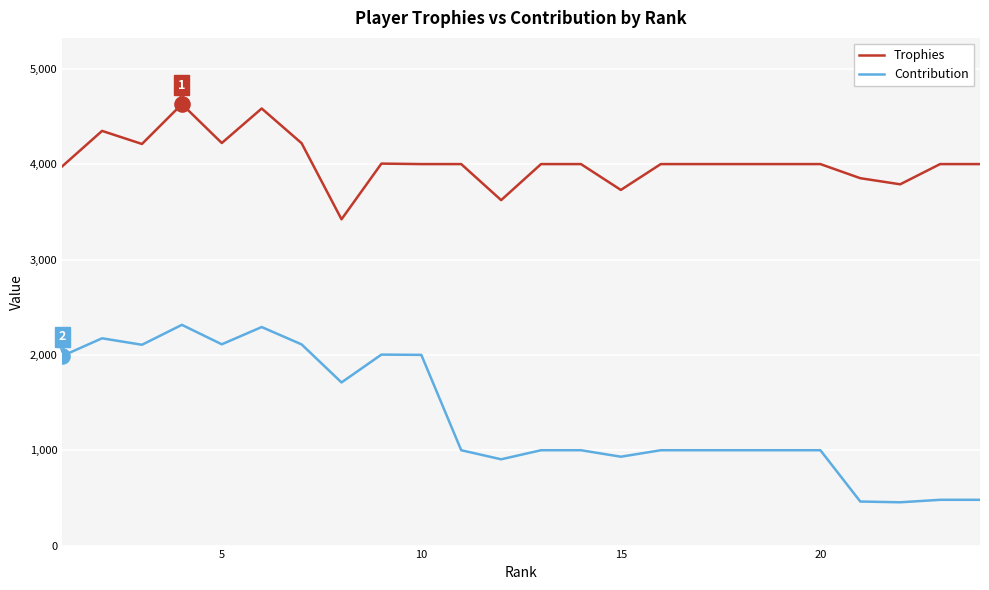

Which series has the largest total across all categories?

Trophies